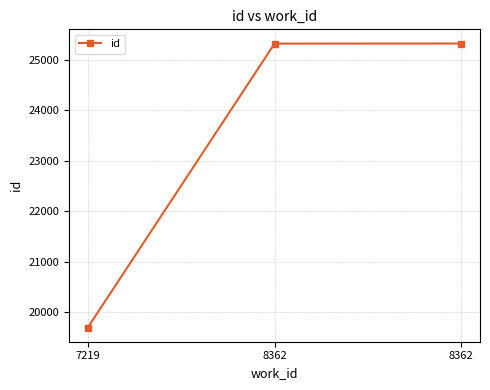

What is the sum of the values at 8362 and 8362?

50639